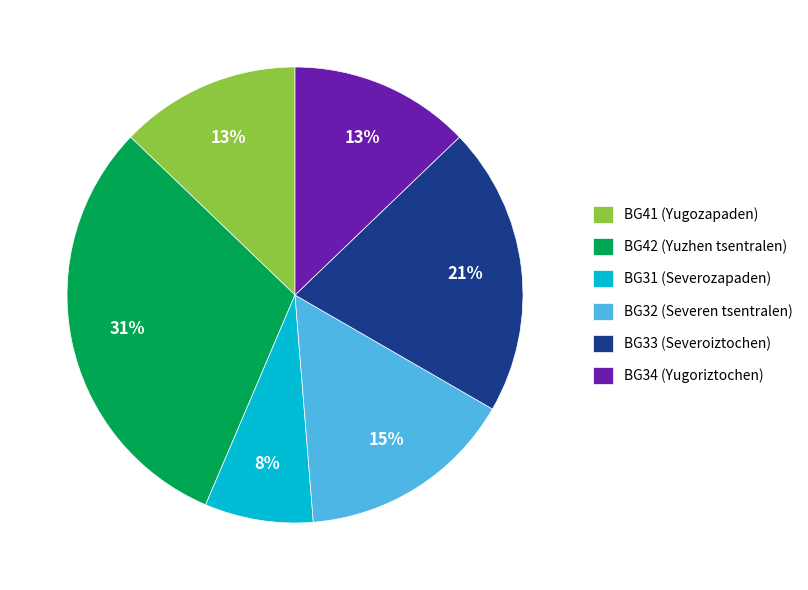

Which category has the smallest portion of the pie?

BG31 (Severozapaden)